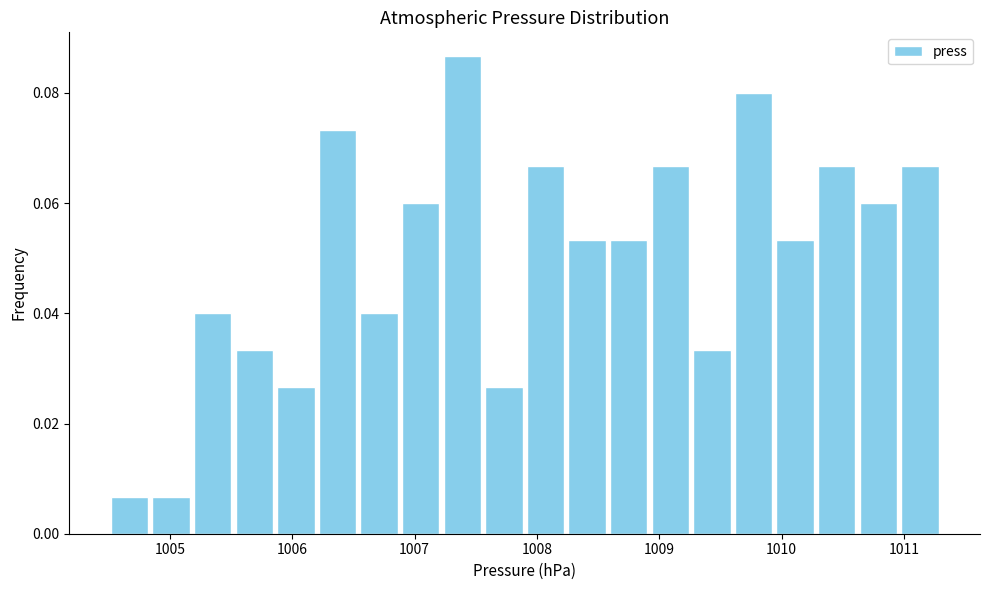

Read against the x-axis, roughly where is the centre of the tallest bar?

1007.4